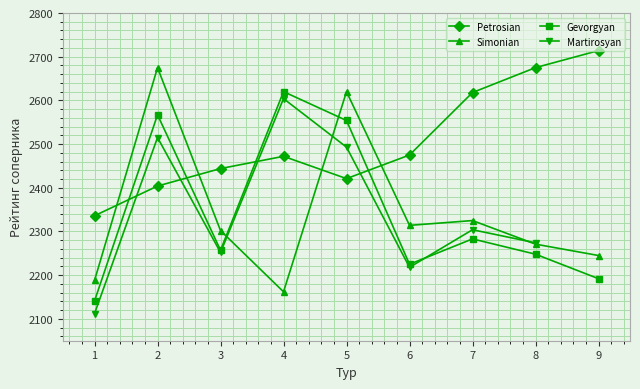

Which has a higher value, 5 or 8?

8